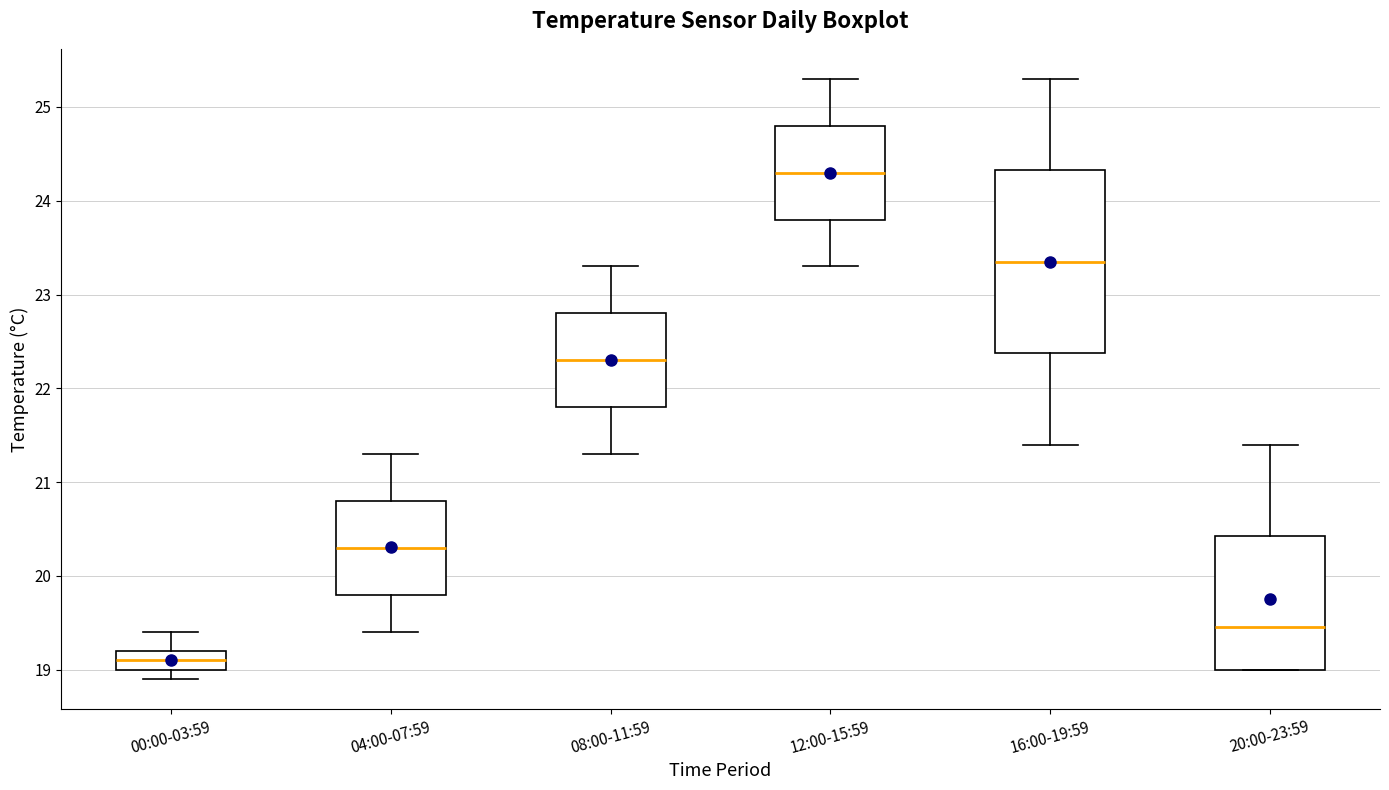

Which box has the highest median line?

12:00-15:59